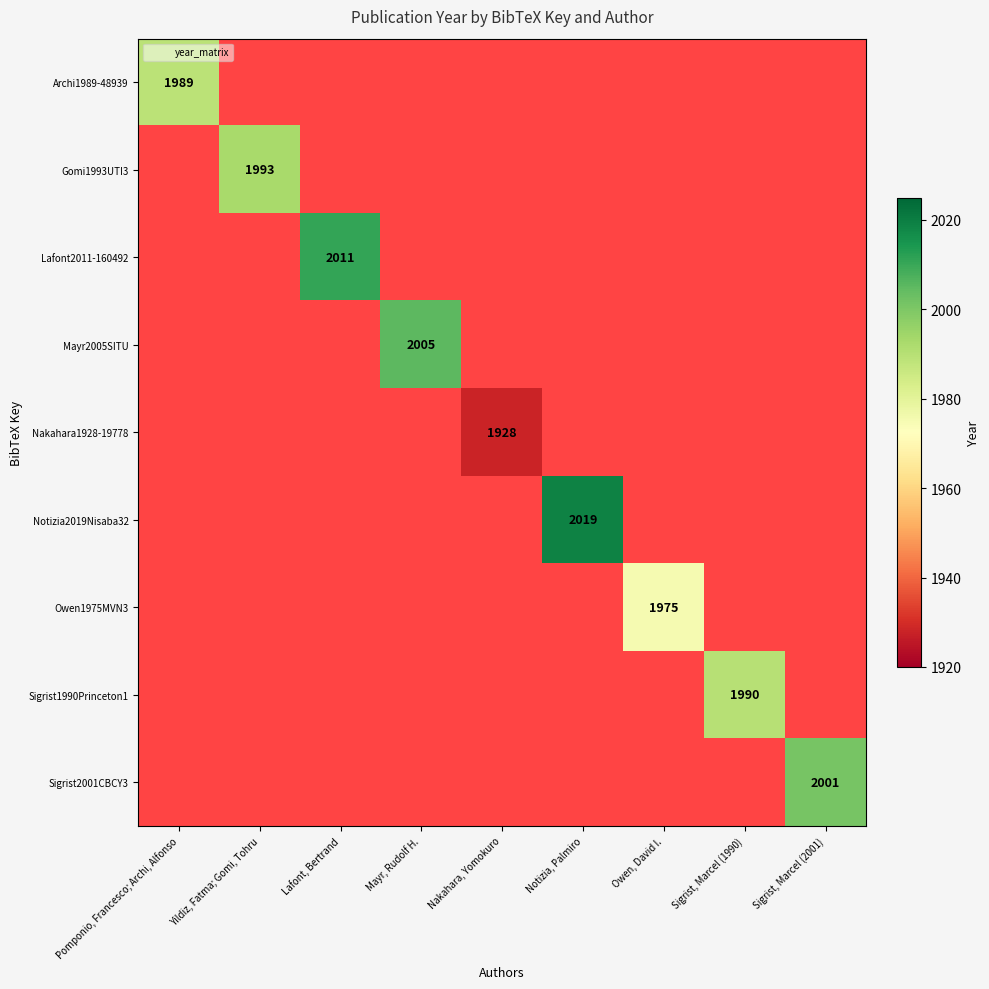

Is it true that Sigrist2001CBCY3 equals 2001 at Sigrist, Marcel (2001)?

True